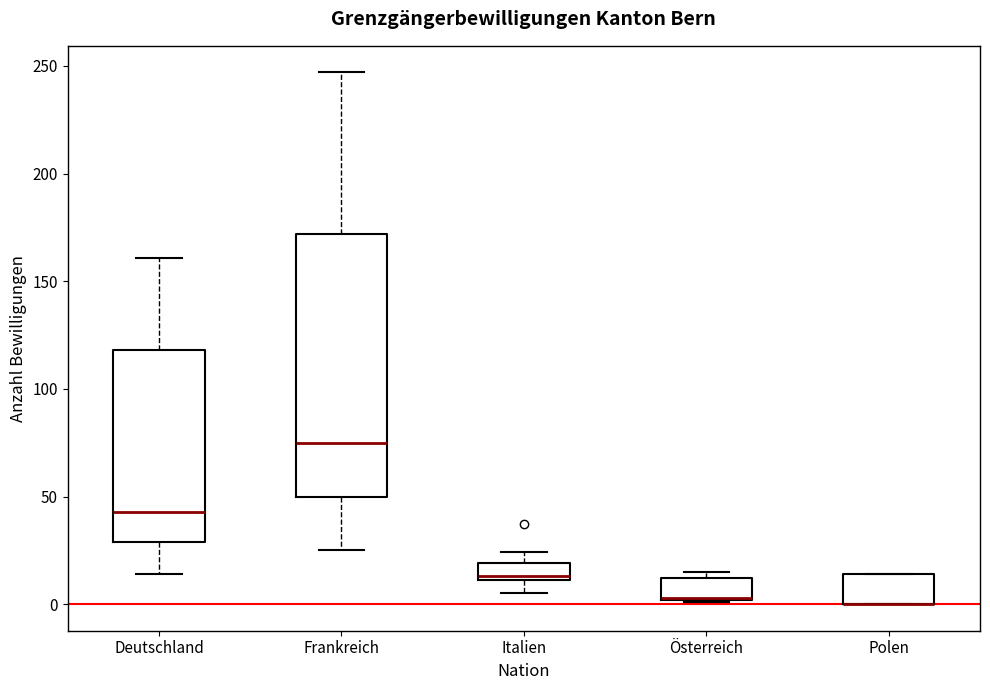

Reading left to right, transcribe this box plot: for each box, give where its median line is, the range the box spans, and where its two whiskers end, as read against the y-axis. The values are not printed on the chart, so give them approximately, as read against the axis.

Deutschland: median 45, box 30 to 120, whiskers 15 to 160
Frankreich: median 75, box 50 to 170, whiskers 25 to 245
Italien: median 15, box 10 to 20, whiskers 5 to 25
Österreich: median 5 (drawn on the box's lower edge), box 0 to 10, whiskers 0 to 15
Polen: median 0 (drawn on the box's lower edge), box 0 to 15, whiskers 0 to 15